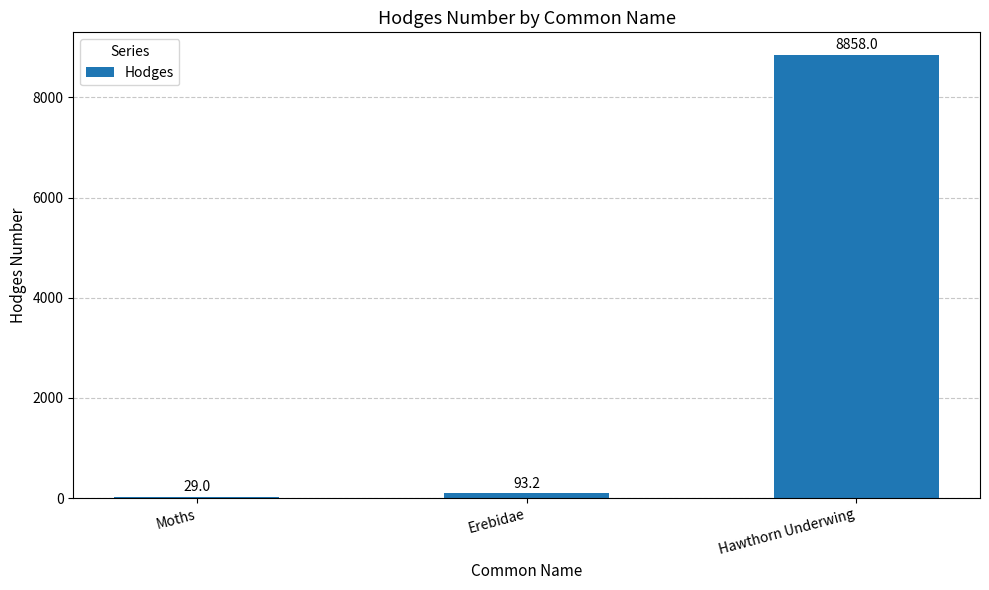

Reading right to left, list all the values displayed in this chart.

Hawthorn Underwing=8858.0	Erebidae=93.2	Moths=29.0